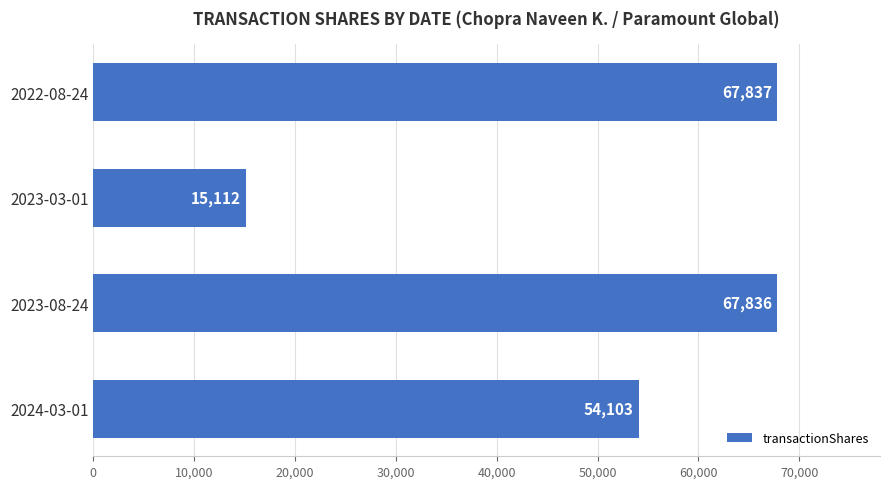

The value at 2024-03-01 is 54103. True or false?

True